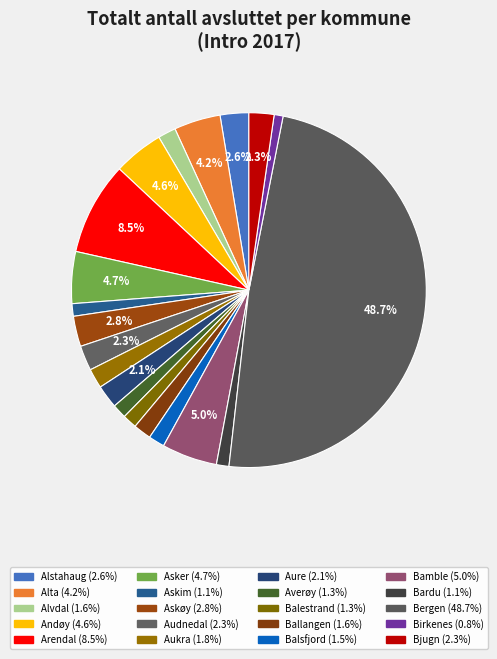

What is the total percentage of Aure and Alstahaug?

4.7%